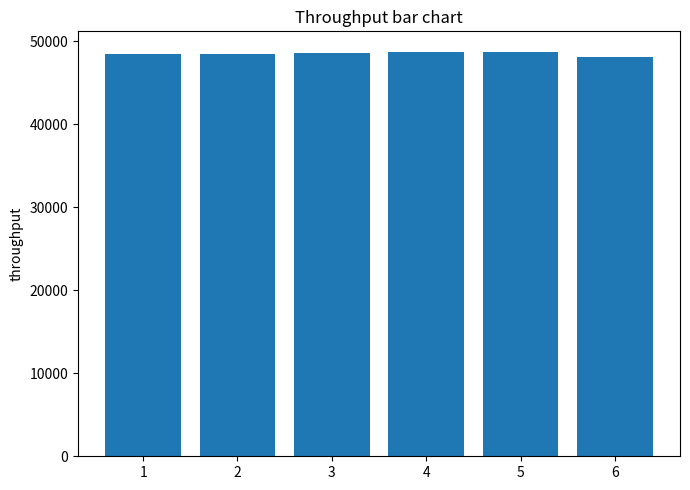

What is the ratio of the value at 4 to the value at 1?

1.0